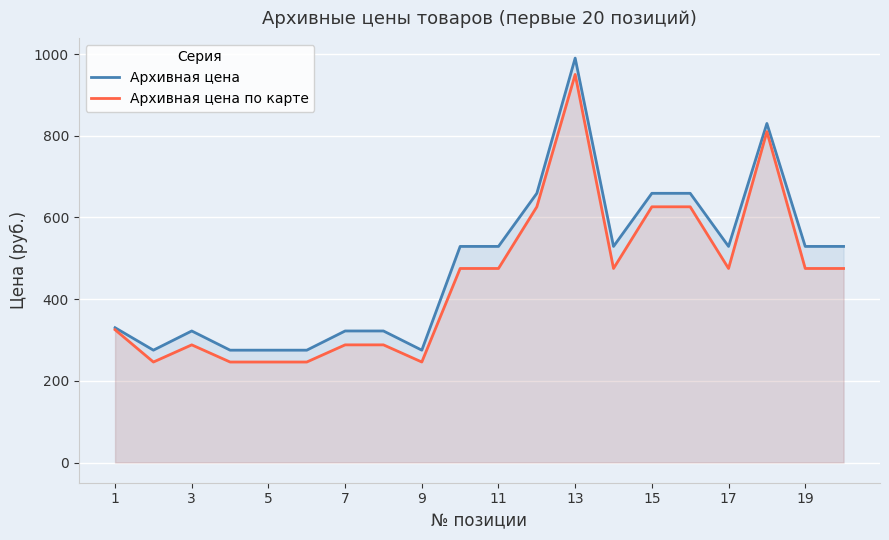

Which category has the highest value across all series?

13